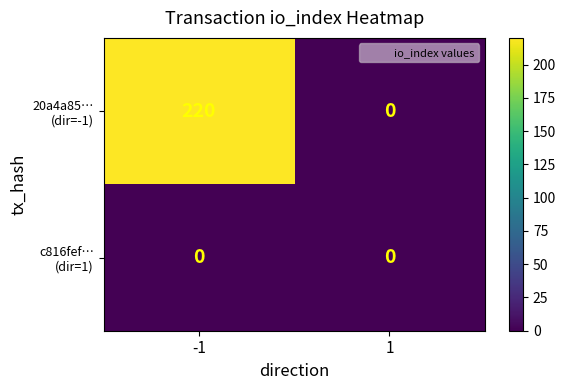

What is the maximum value shown in the chart?

220